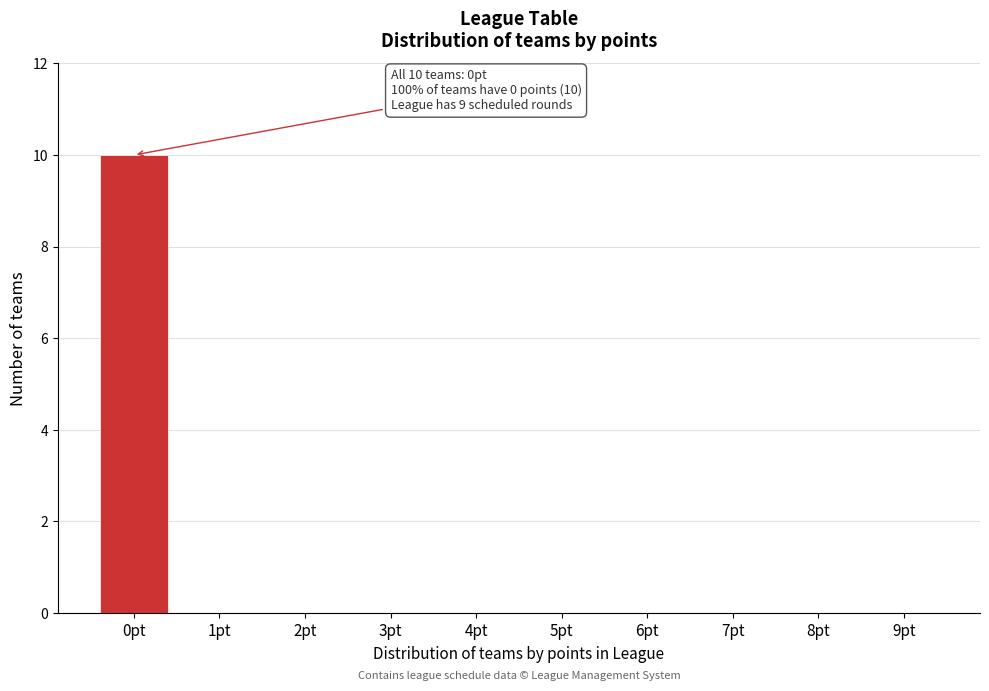

Reading left to right, what are all the values shown in this chart?

0pt=10	1pt=0	2pt=0	3pt=0	4pt=0	5pt=0	6pt=0	7pt=0	8pt=0	9pt=0